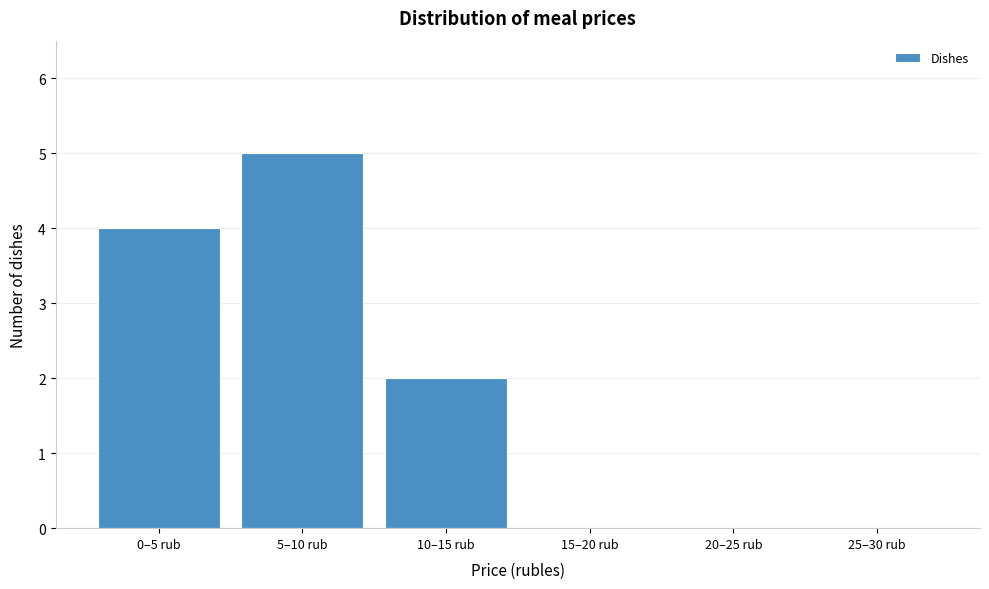

What is the greatest value displayed?

5